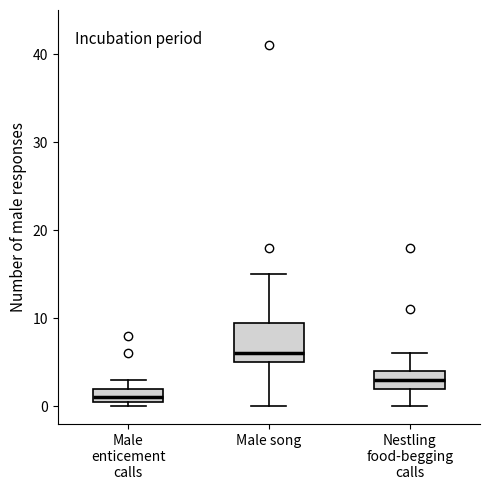

Reading left to right, read every box against the y-axis: the position of its median line, the range the box covers, and the ends of its whiskers. The values are not printed on the chart, so give them approximately, as read against the axis.

Male enticement calls: median 1 (just above the box's lower edge), box 1 to 2, whiskers 0 to 3
Male song: median 6, box 5 to 10, whiskers 0 to 15
Nestling food-begging calls: median 3, box 2 to 4, whiskers 0 to 6